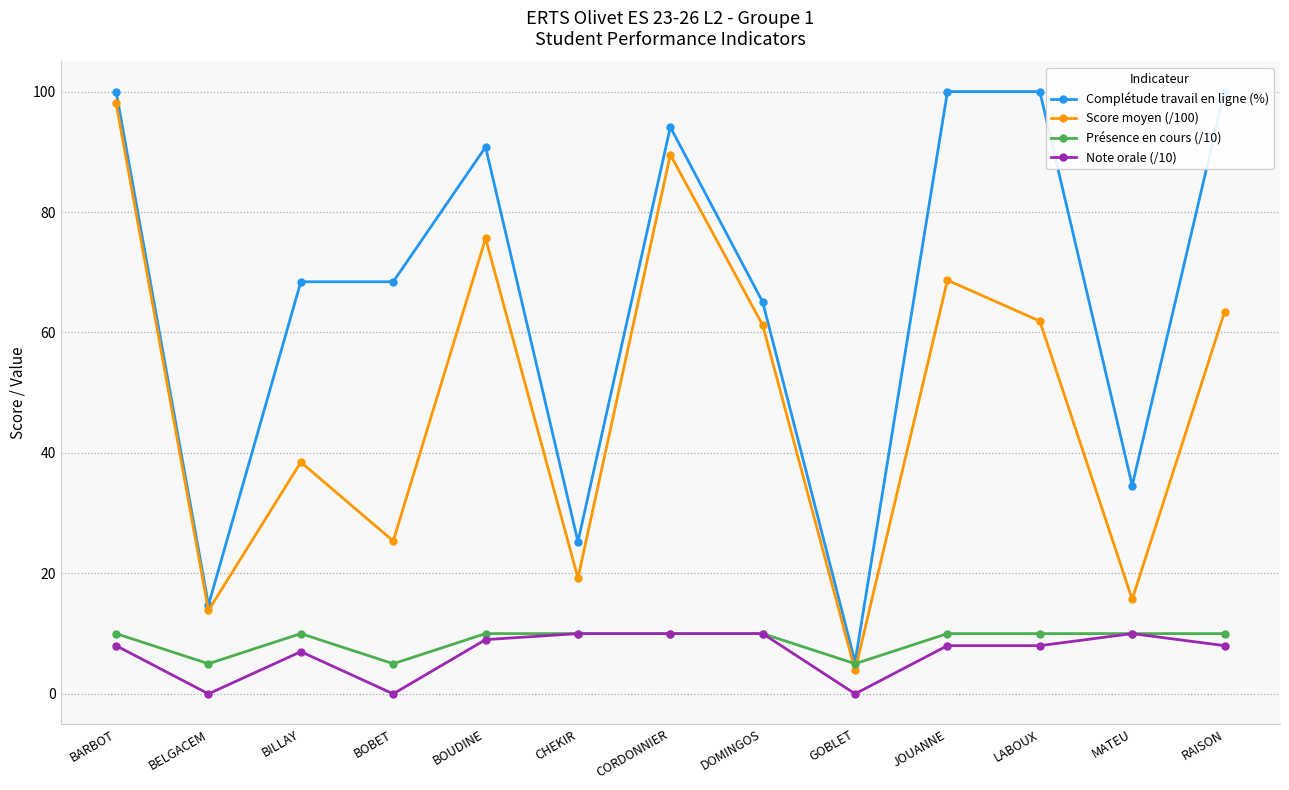

What is the lowest value of the Complétude travail en ligne (%) series?

5.3